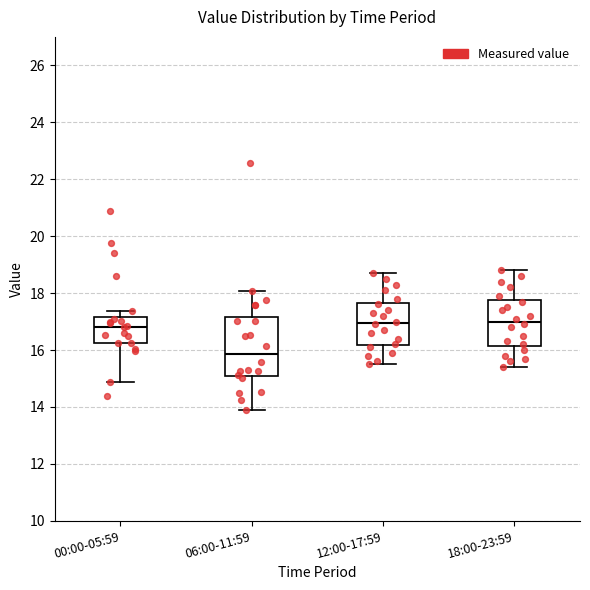

Comparing the boxes themselves (not the whiskers), which one is the tallest?

06:00-11:59